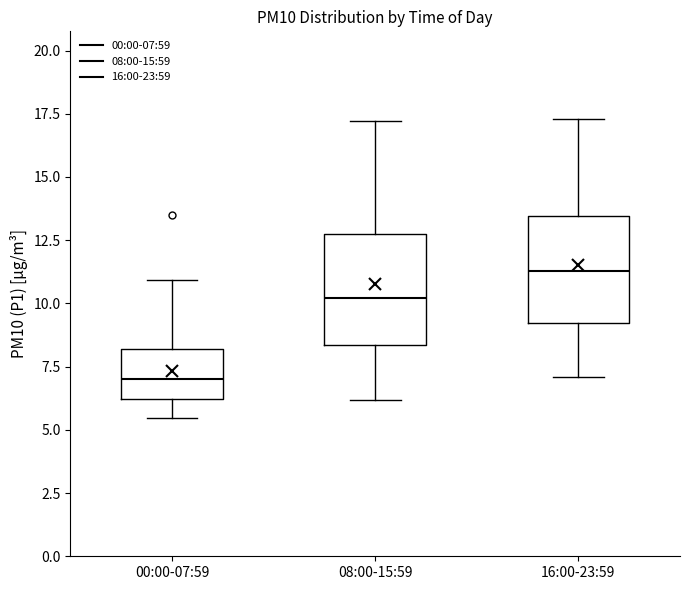

Reading left to right, transcribe this box plot: for each box, give where its median line is, the range the box spans, and where its two whiskers end, as read against the y-axis. The values are not printed on the chart, so give them approximately, as read against the axis.

00:00-07:59: median 7.0, box 6.0 to 8.0, whiskers 5.5 to 11.0
08:00-15:59: median 10.0, box 8.5 to 13.0, whiskers 6.0 to 17.0
16:00-23:59: median 11.5, box 9.0 to 13.5, whiskers 7.0 to 17.5